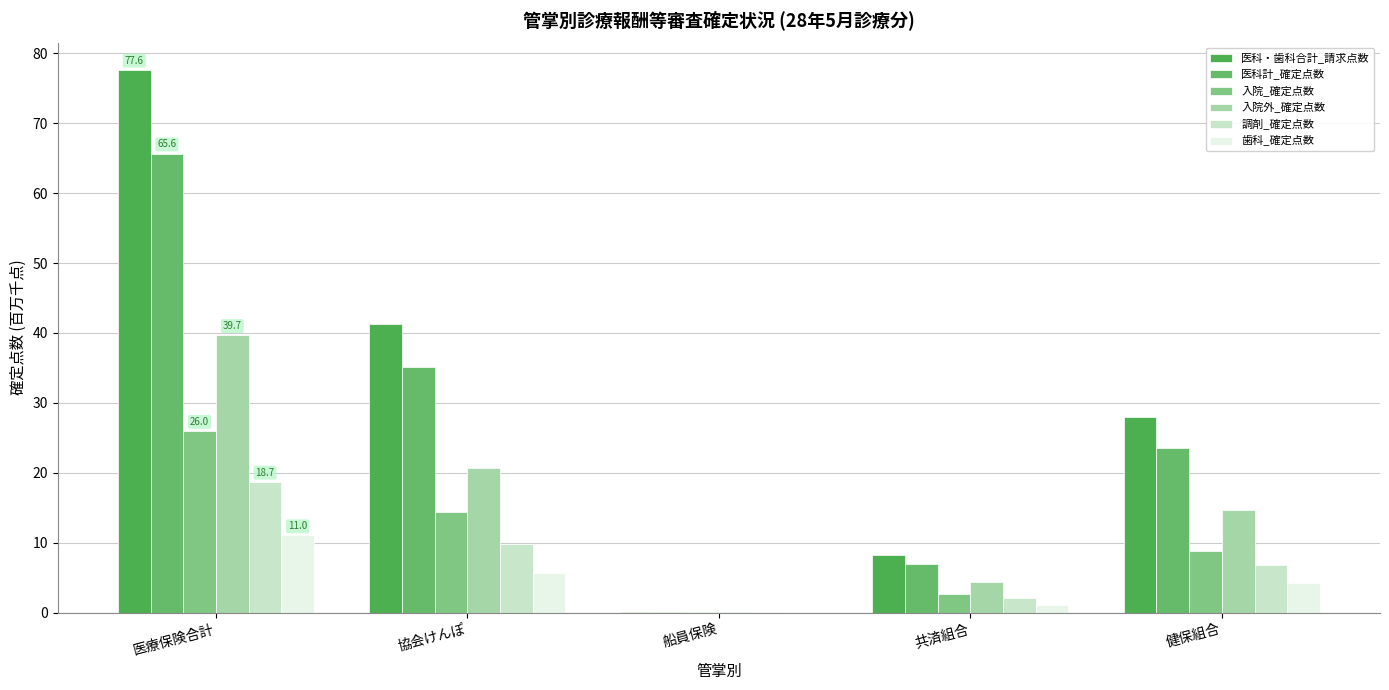

What is the difference between the maximum and minimum values in the 医科計_確定点数 series?

65.5